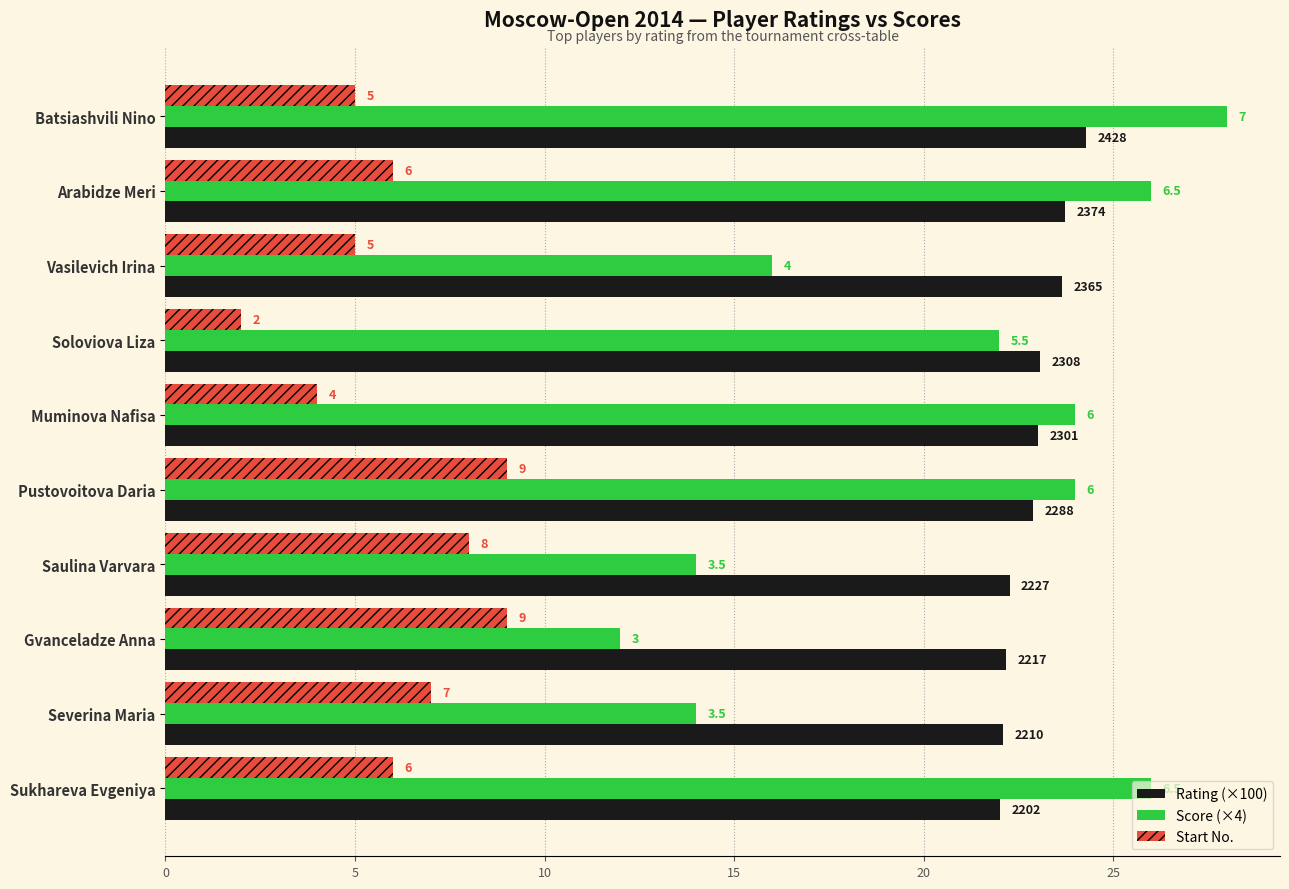

What is the smallest value displayed?

2.0